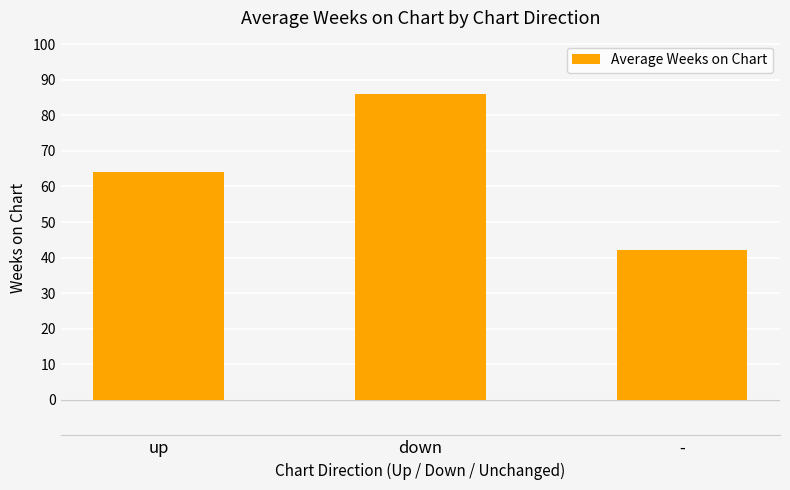

What is the smallest value displayed?

42.0